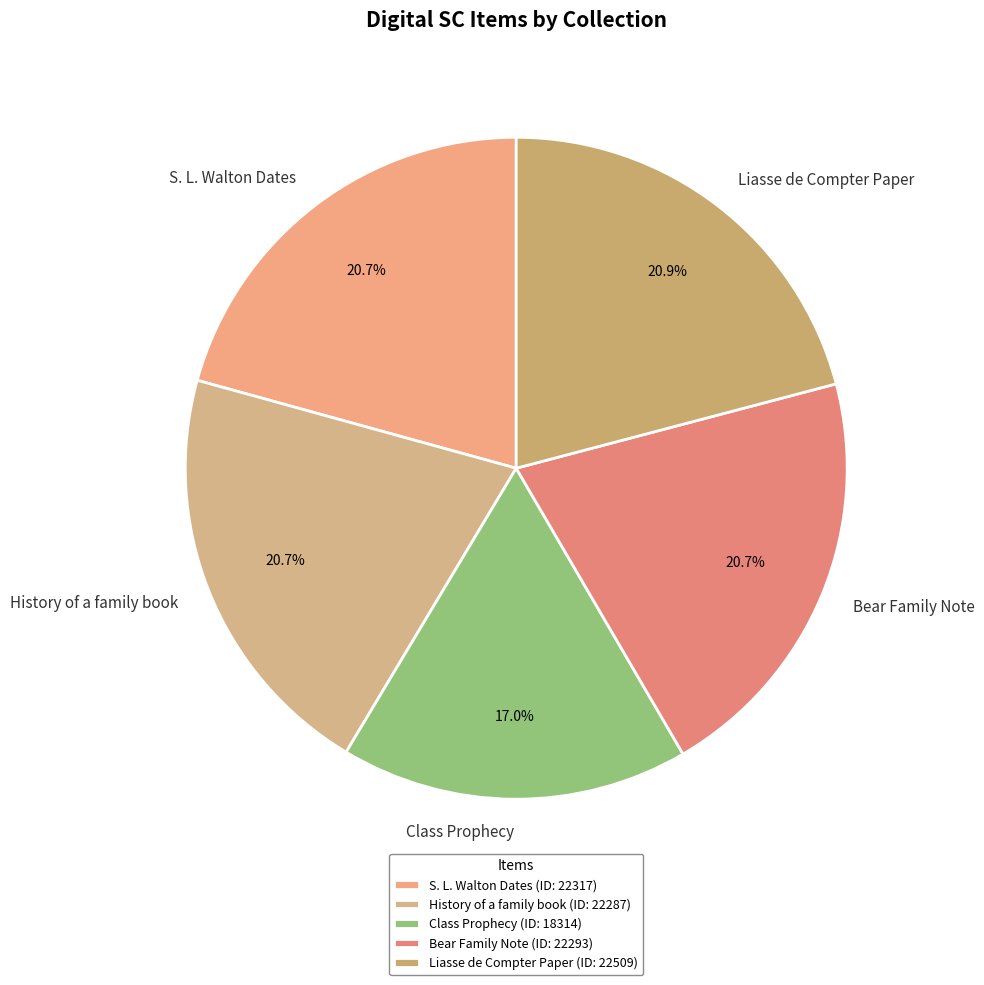

Does Bear Family Note account for over 50% of the chart?

No